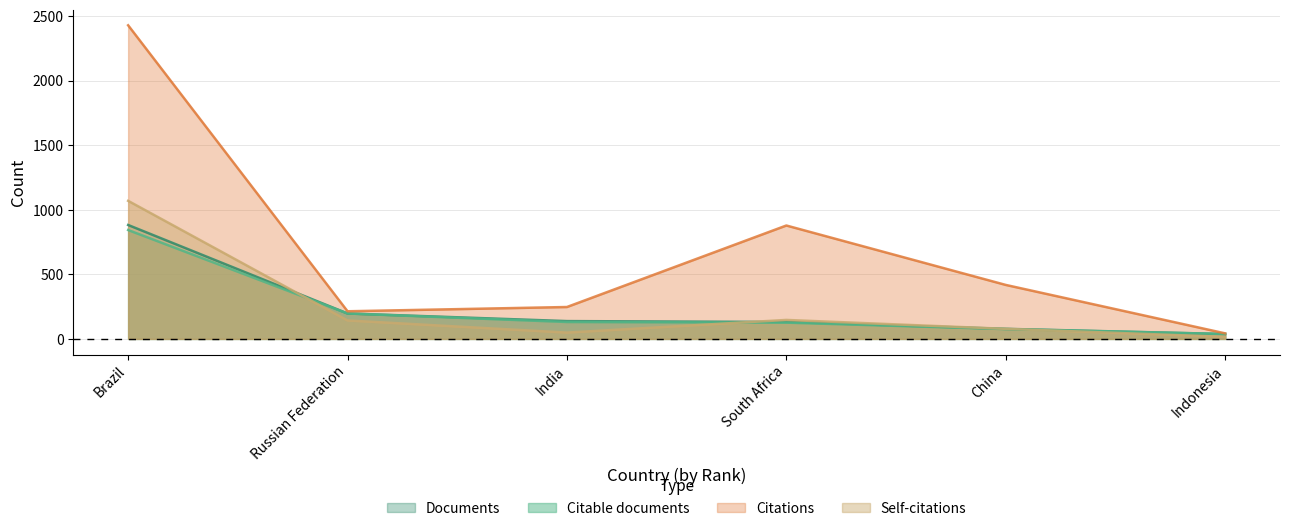

What is the total value across all series at South Africa?

1282